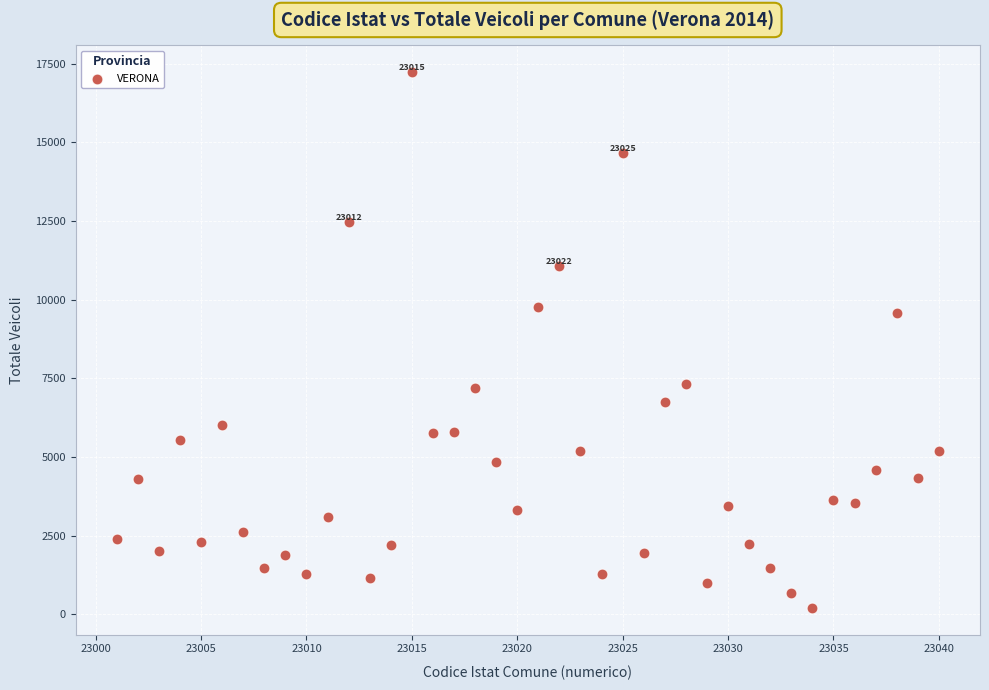

What Y value in the scatter plot is closest to 8719?

9579